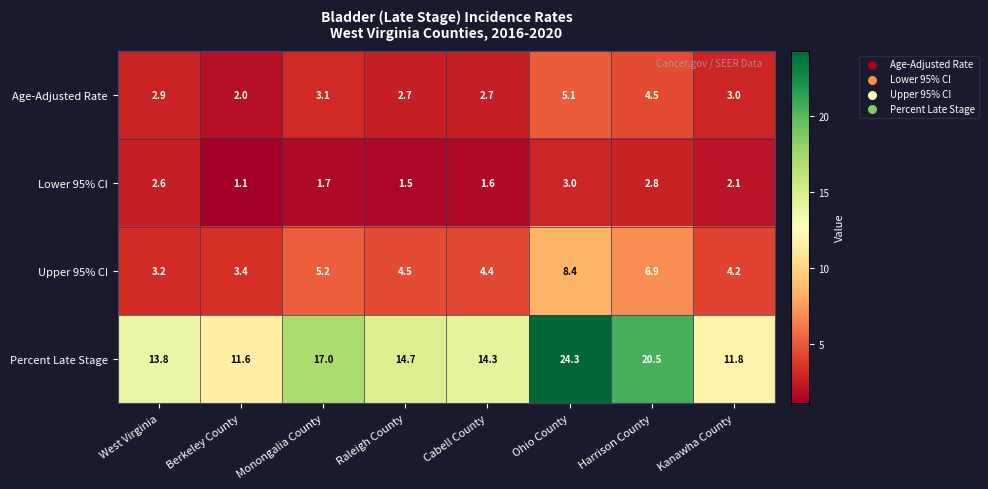

Is the value of Upper 95% CI at Ohio County greater than the value of Age-Adjusted Rate at Harrison County?

Yes